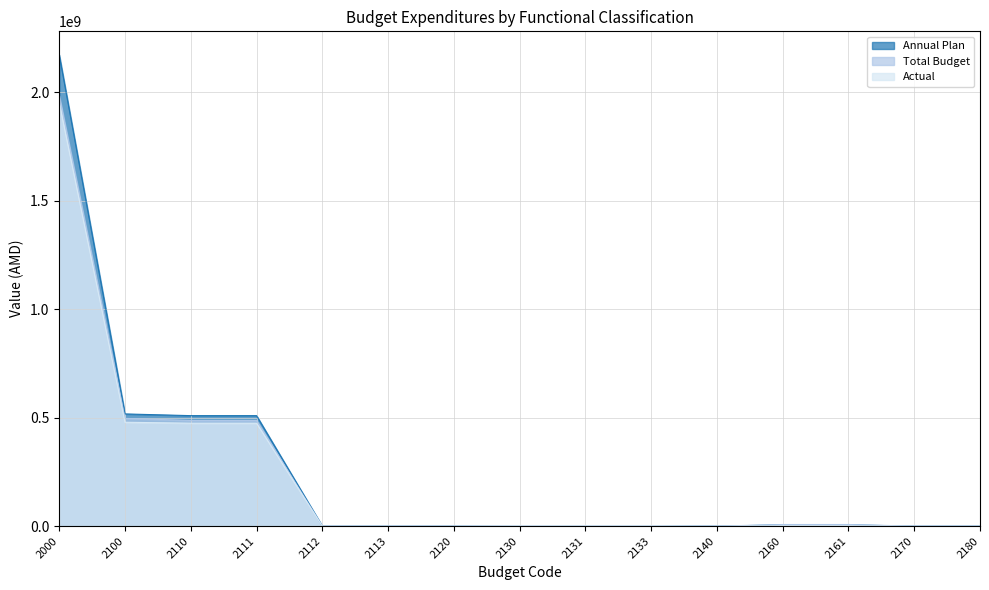

True or false: Total Budget and Annual Plan cross at least once.

False